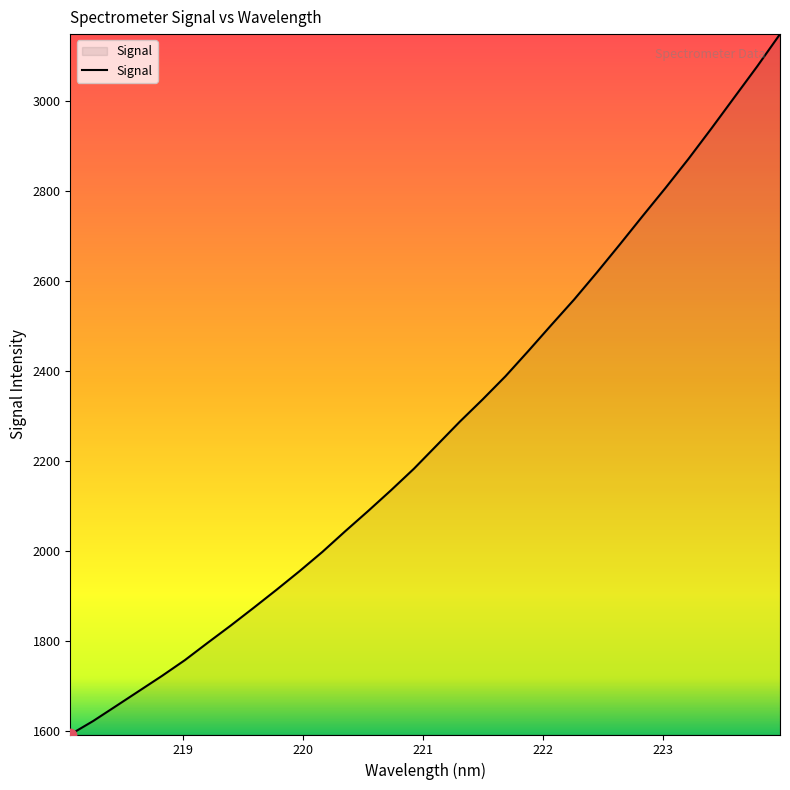

What is the difference between the maximum and minimum values?

1555.9